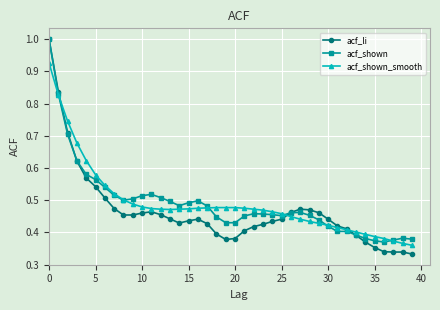

Is this an area chart (filled region under the line)?

No